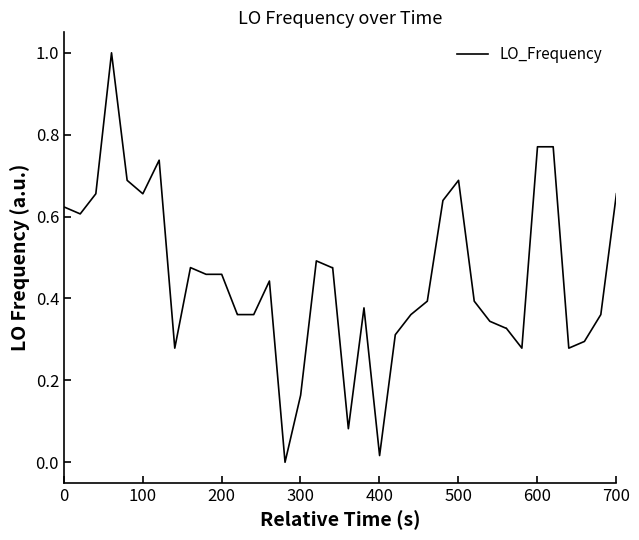

Count the number of data series in this chart.

1